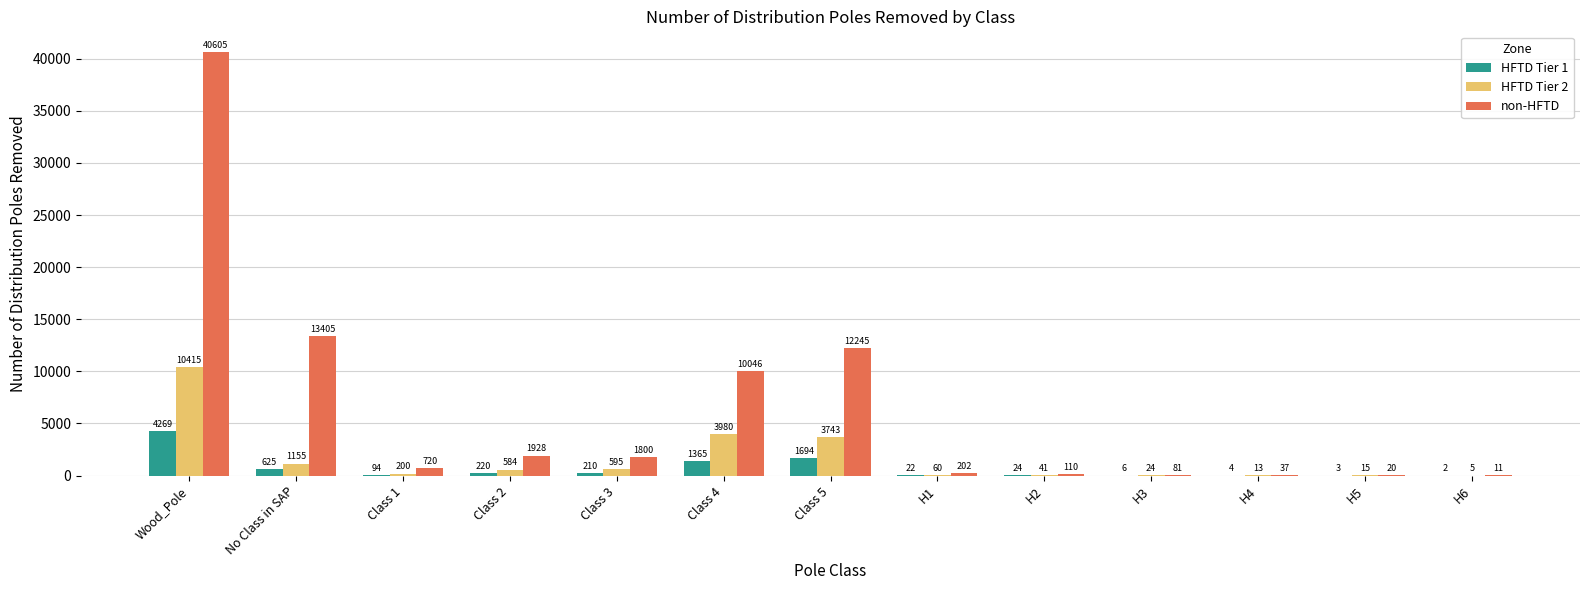

Which series changed the most between H4 and H6?

non-HFTD